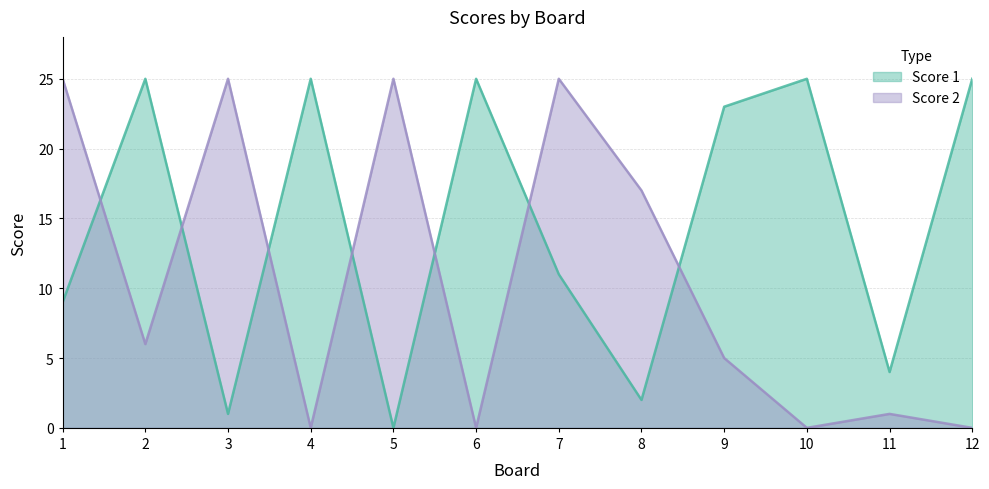

Does the chart have visible grid lines?

Yes